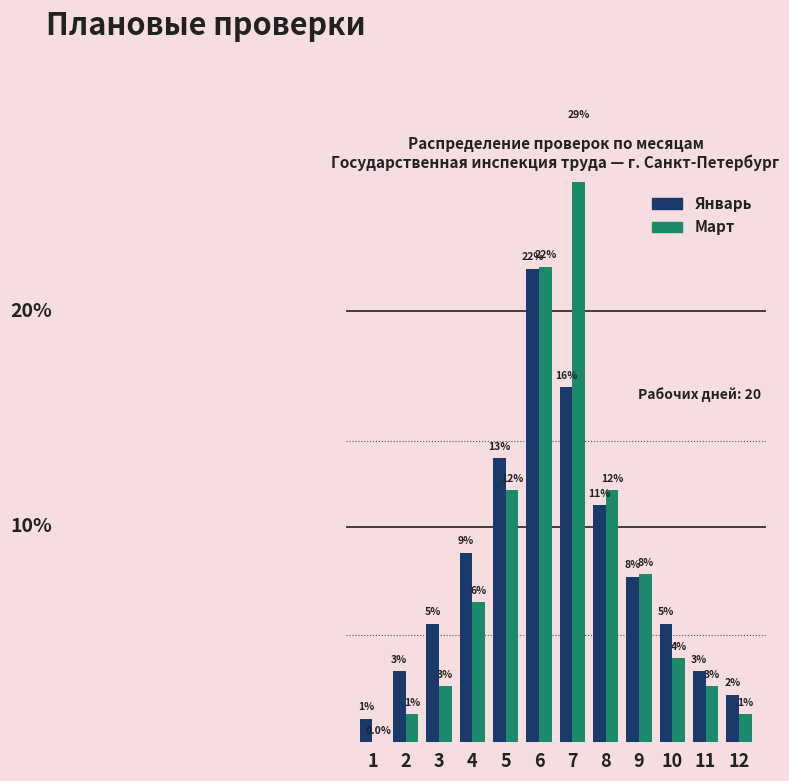

List the labels in order of Январь value, smallest first.

1, 12, 2, 11, 3, 10, 9, 4, 8, 5, 7, 6